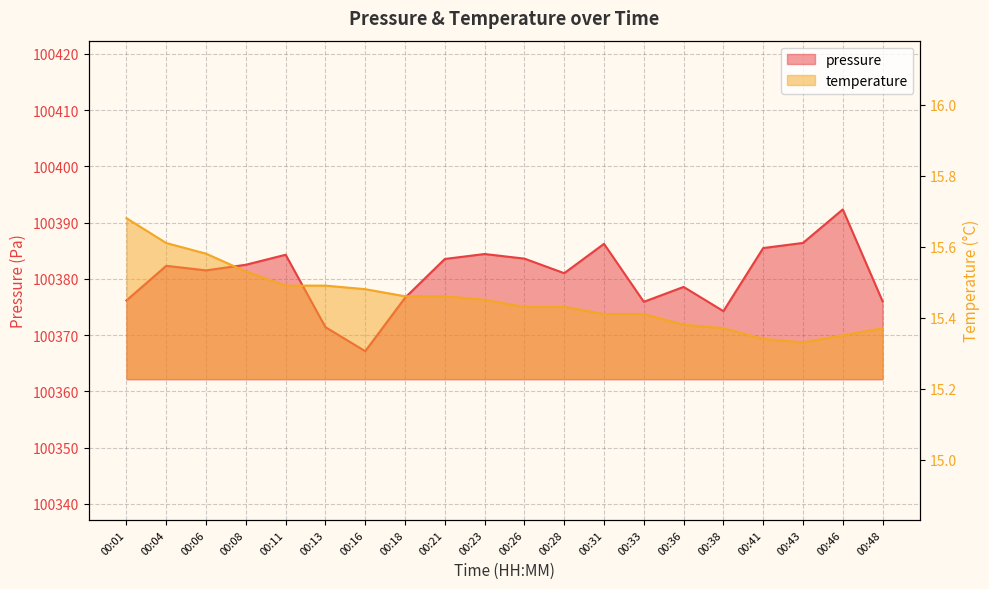

What is the value of the pressure point at the 14th from the left?

100375.9